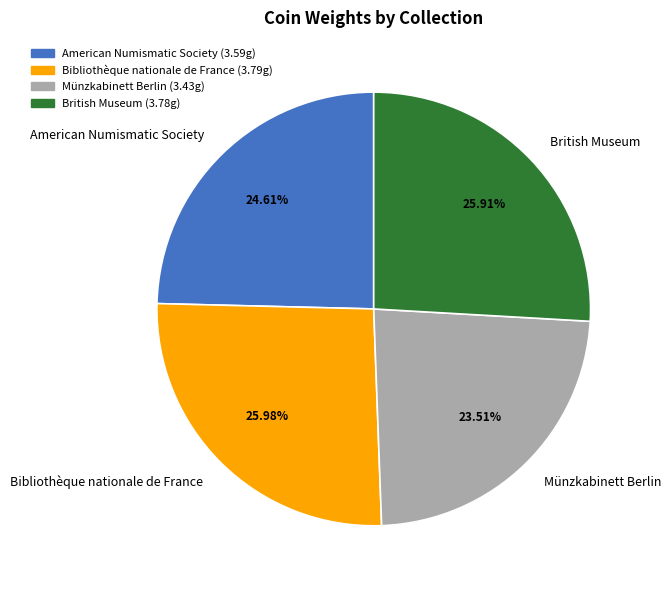

Count the number of slices in the pie.

4